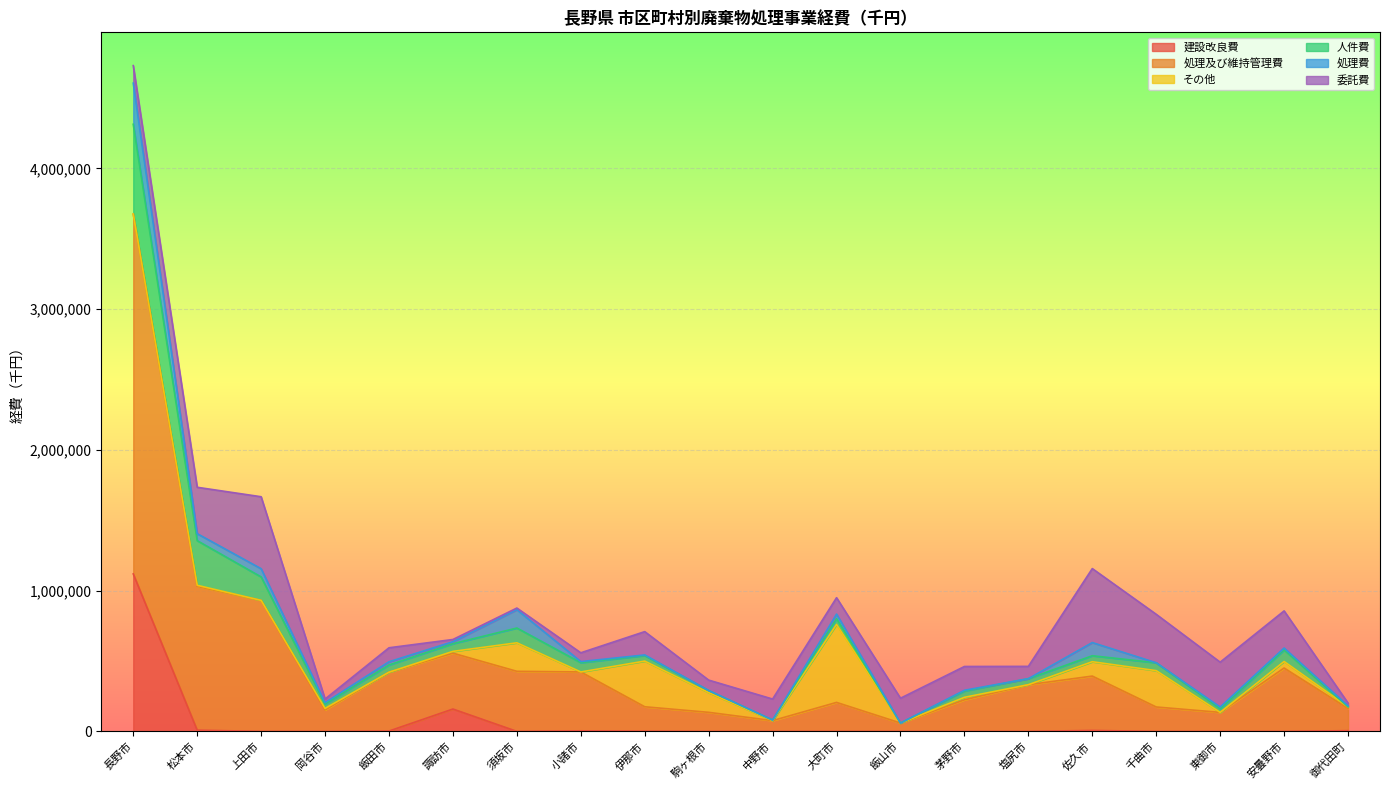

Rank the series by their maximum value, from highest to lowest.

処理及び維持管理費, 建設改良費, 人件費, その他, 委託費, 処理費